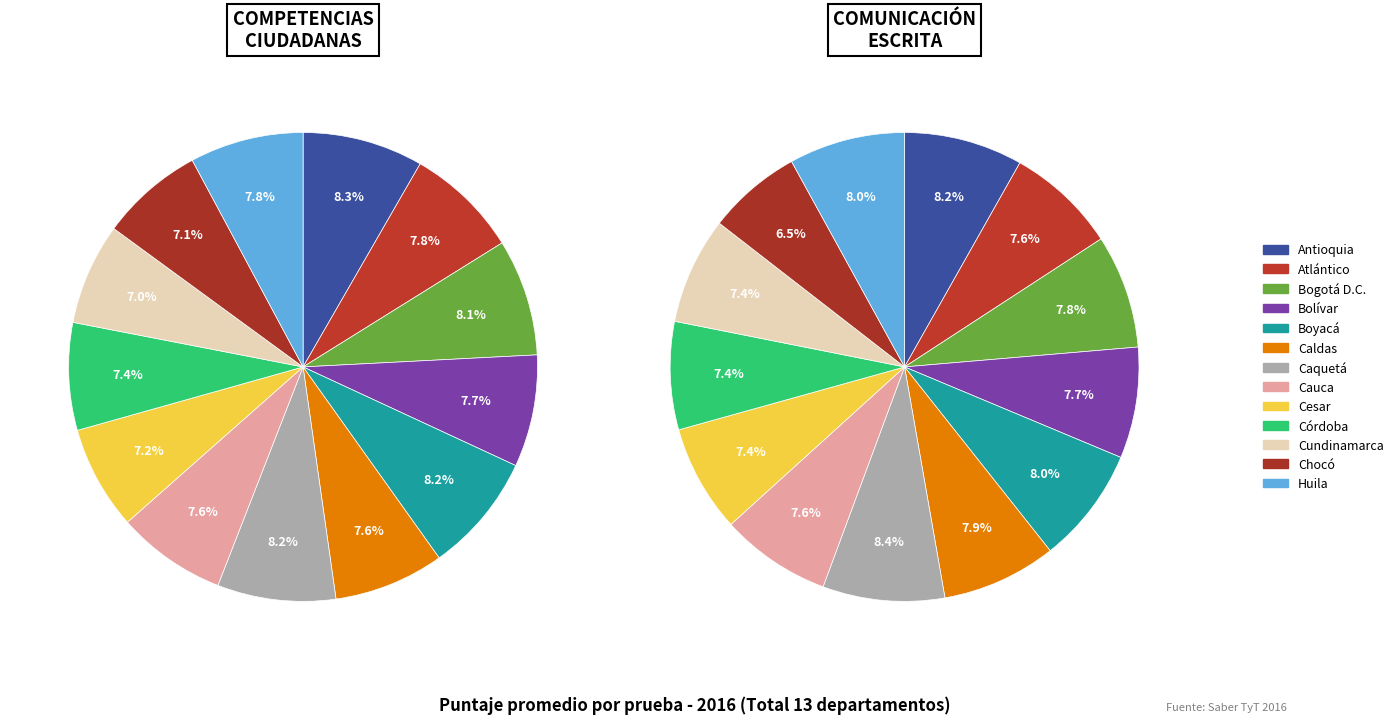

Does Atlántico account for over 50% of the chart?

No